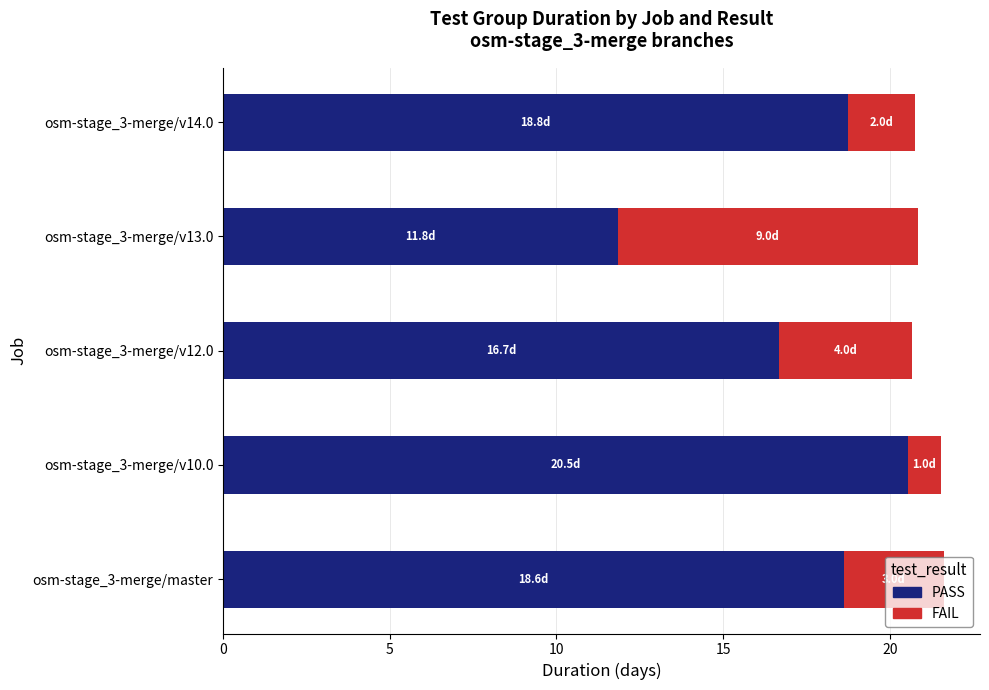

What is the total value across all series at osm-stage_3-merge/v14.0?

20.8